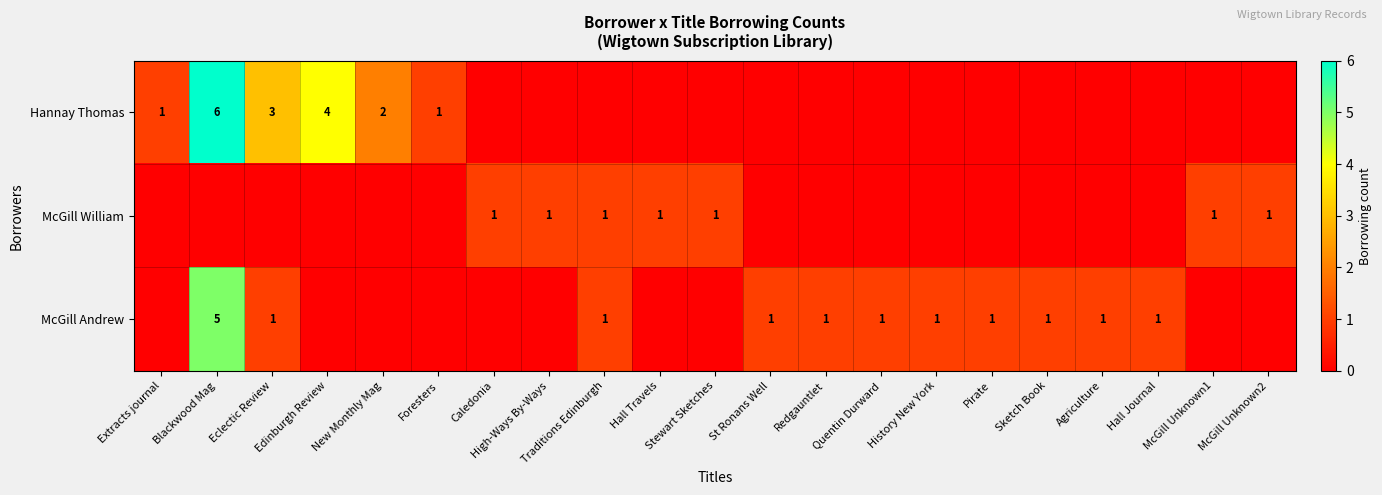

List the labels in order of McGill William value, smallest first.

Extracts journal, Blackwood Mag, Eclectic Review, Edinburgh Review, New Monthly Mag, Foresters, St Ronans Well, Redgauntlet, Quentin Durward, History New York, Pirate, Sketch Book, Agriculture, Hall Journal, Caledonia, High-Ways By-Ways, Traditions Edinburgh, Hall Travels, Stewart Sketches, McGill Unknown1, McGill Unknown2